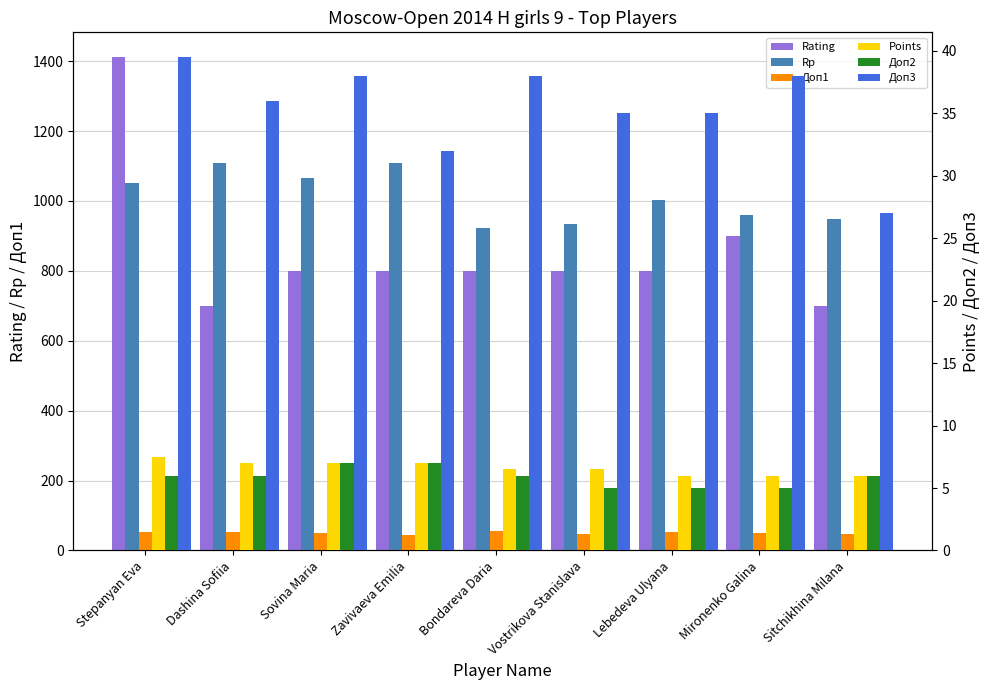

At how many categories does at least one series exceed 547?

9